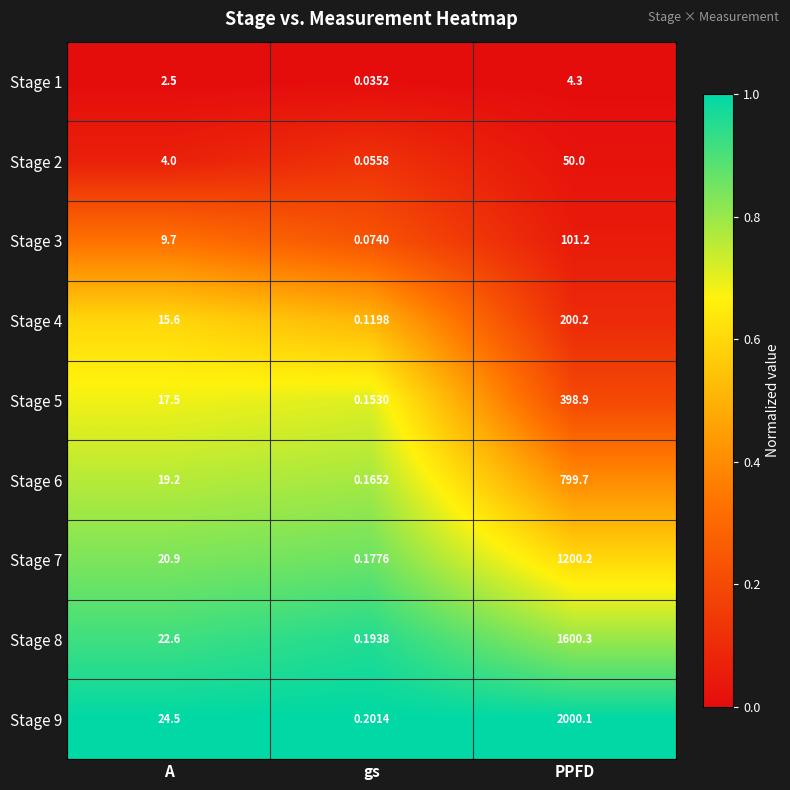

At A, list the series in order from largest to smallest.

Stage 9, Stage 8, Stage 7, Stage 6, Stage 5, Stage 4, Stage 3, Stage 2, Stage 1